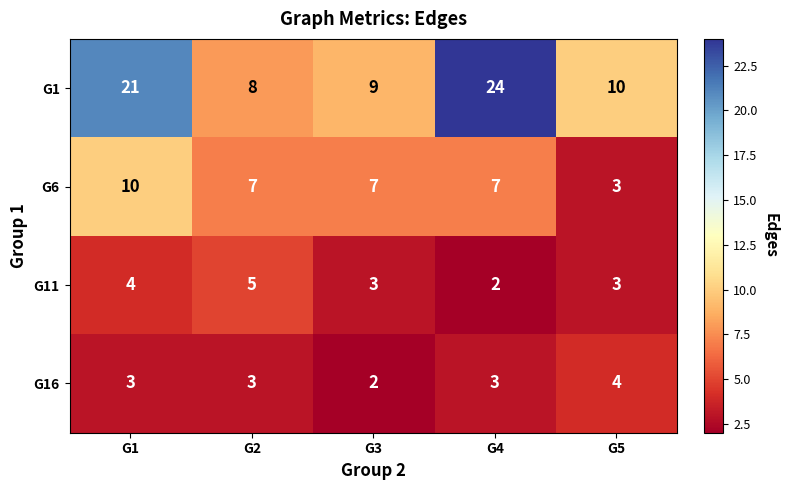

Reading left to right, list all the values displayed in this chart.

G1: G1=21	G2=8	G3=9	G4=24	G5=10
G6: G1=10	G2=7	G3=7	G4=7	G5=3
G11: G1=4	G2=5	G3=3	G4=2	G5=3
G16: G1=3	G2=3	G3=2	G4=3	G5=4